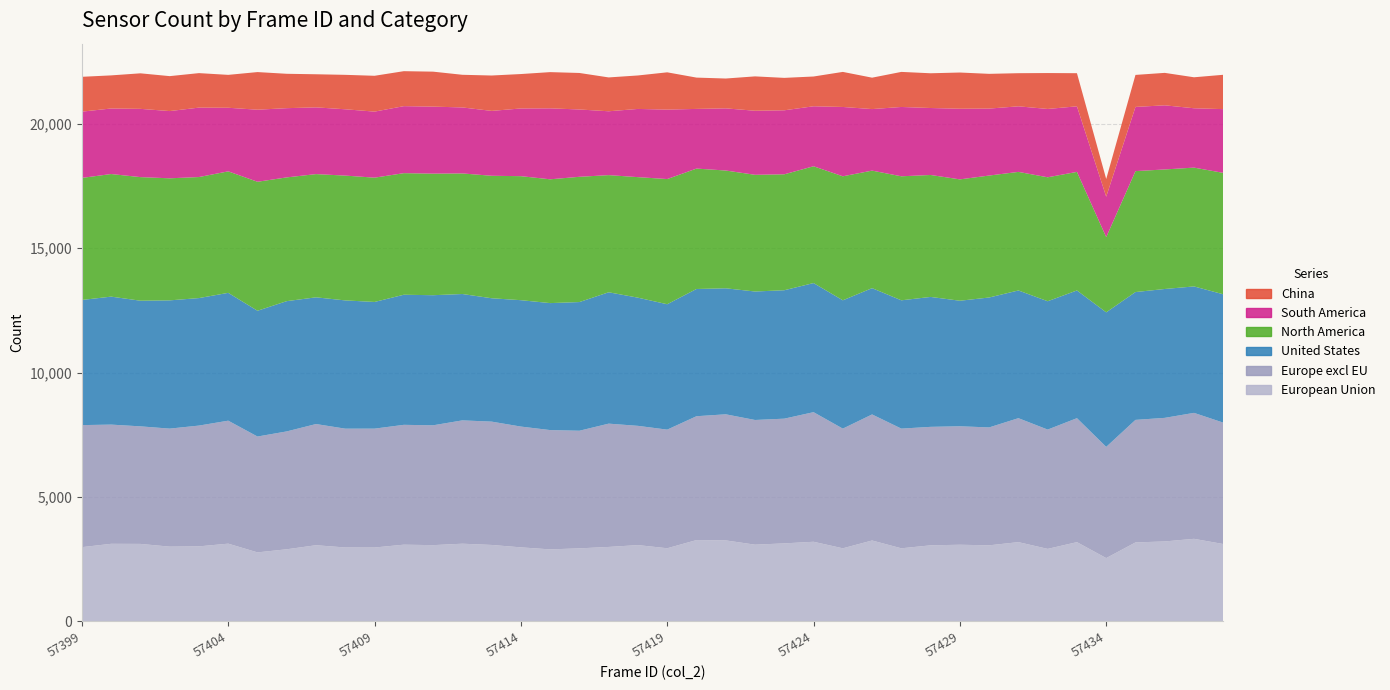

Reading left to right, what are all the values shown in this chart?

European Union: 2986	3121	3117	3007	3018	3127	2776	2901	3064	2973	2972	3086	3067	3125	3075	2978	2897	2938	2995	3069	2942	3271	3258	3086	3138	3203	2940	3254	2940	3060	3083	3060	3188	2917	3188	2547	3176	3216	3321	3112
Europe excl EU: 4905	4790	4724	4743	4854	4942	4656	4737	4870	4775	4777	4816	4816	4956	4956	4854	4794	4727	4955	4792	4767	4977	5067	5011	5012	5208	4810	5066	4810	4761	4761	4738	4982	4794	4982	4469	4925	4966	5062	4878
United States: 5029	5143	5049	5154	5124	5137	5054	5235	5092	5154	5091	5228	5228	5078	4958	5079	5103	5171	5279	5151	5039	5113	5064	5163	5161	5188	5156	5075	5156	5221	5045	5221	5132	5158	5132	5406	5137	5179	5081	5158
North America: 4905	4927	4967	4905	4864	4882	5184	4973	4952	5016	4995	4886	4886	4846	4922	4984	4975	5034	4708	4844	5031	4839	4733	4690	4659	4694	4984	4723	4984	4901	4877	4901	4765	4981	4765	3024	4860	4804	4775	4879
South America: 2663	2634	2743	2702	2790	2556	2896	2782	2682	2665	2654	2693	2693	2652	2607	2721	2852	2705	2566	2741	2791	2398	2498	2574	2572	2411	2786	2473	2786	2691	2839	2691	2635	2746	2635	1624	2580	2577	2385	2562
China: 1400	1330	1428	1404	1386	1322	1512	1381	1330	1384	1440	1405	1405	1312	1422	1383	1455	1467	1360	1345	1498	1258	1199	1381	1303	1196	1409	1262	1409	1396	1455	1396	1331	1443	1331	710	1286	1304	1245	1380